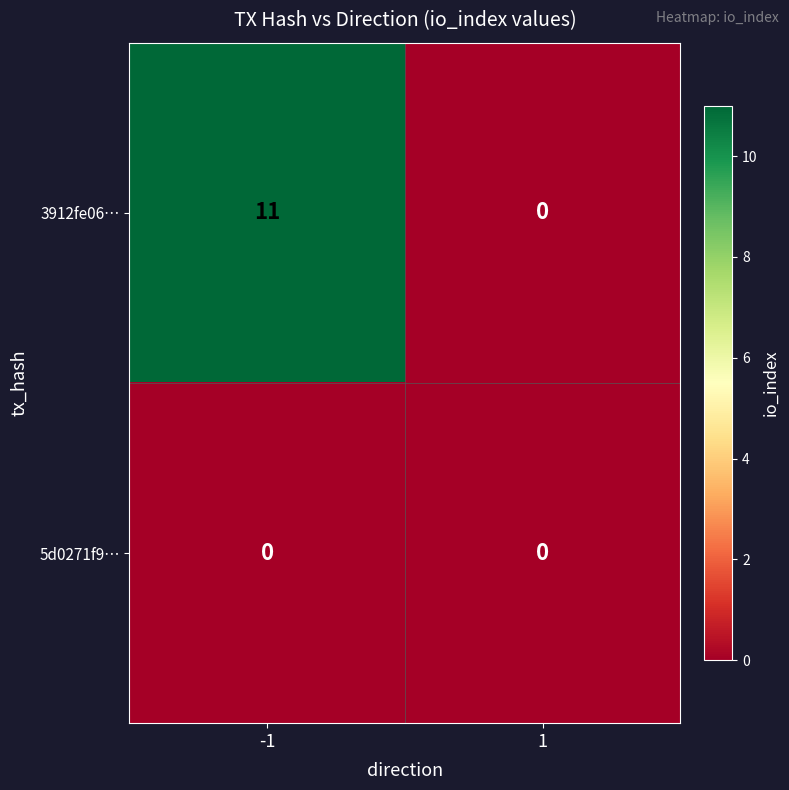

What is the total value across all series at -1?

11